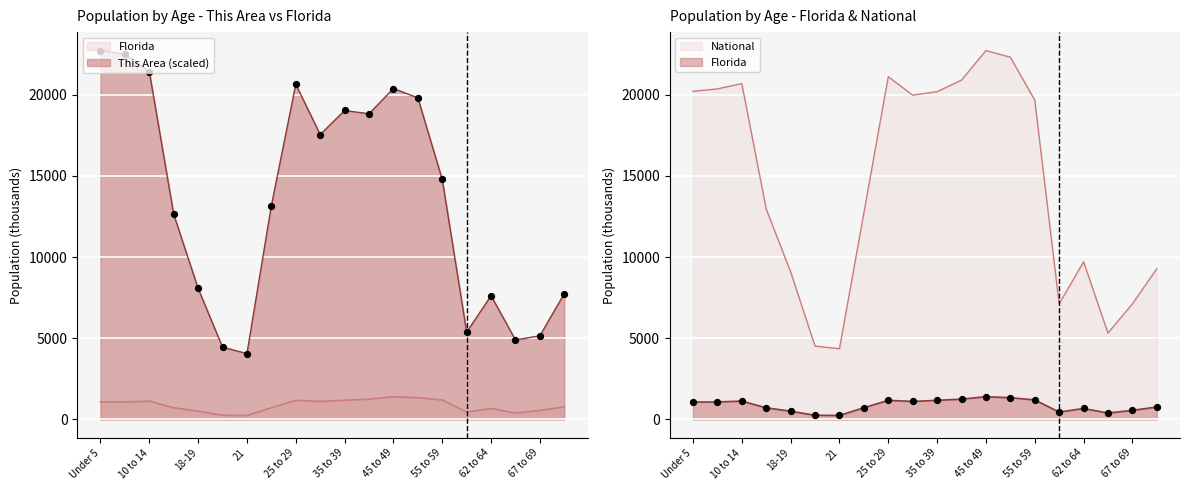

What are all the series names shown in the legend?

This Area, Florida, National